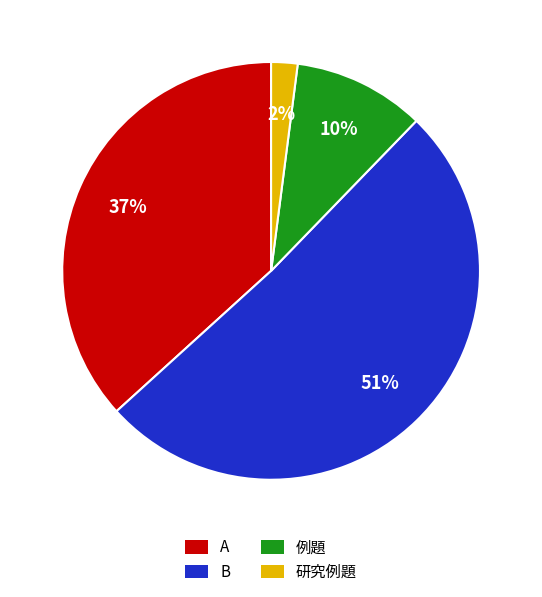

To the nearest percent, what is the combined percentage of 例題 and B?

61%